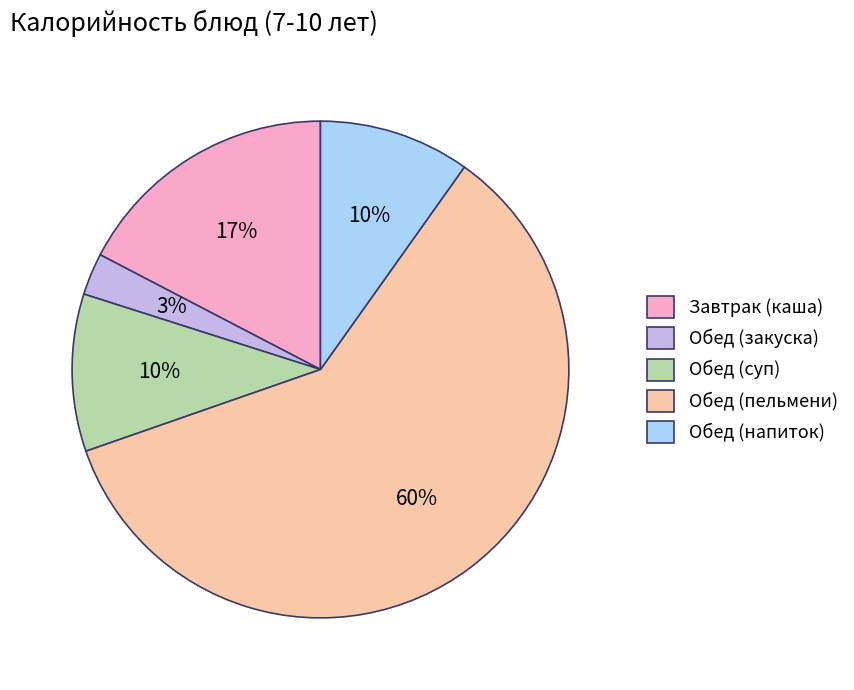

The Обед (напиток) slice represents 10% of the pie. True or false?

True